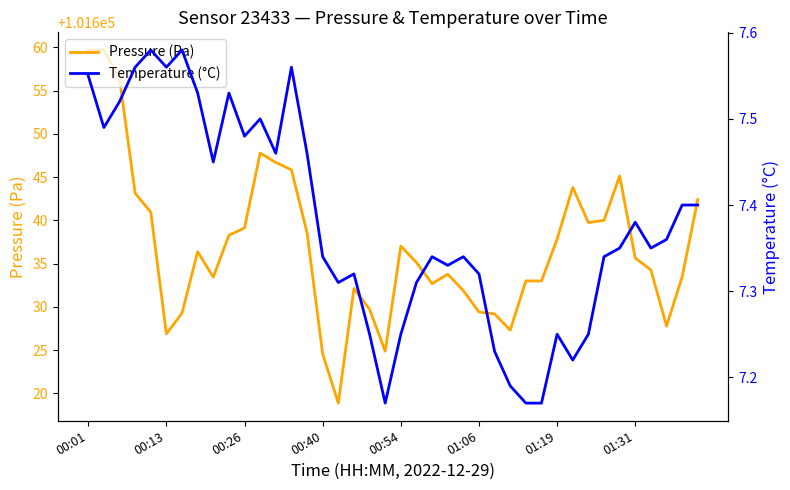

Reading left to right, what are all the values shown in this chart?

Pressure (Pa): 101659.7	101659.7	101656.4	101643.1	101641.0	101626.9	101629.3	101636.4	101633.4	101638.3	101639.1	101647.8	101646.7	101645.8	101638.6	101624.6	101618.9	101632.1	101629.7	101624.9	101637.0	101635.1	101632.7	101633.8	101631.9	101629.4	101629.2	101627.3	101633.0	101633.0	101637.8	101643.8	101639.8	101640.0	101645.1	101635.6	101634.3	101627.8	101633.5	101642.4
Temperature (°C): 7.5	7.5	7.5	7.6	7.6	7.6	7.6	7.5	7.5	7.5	7.5	7.5	7.5	7.6	7.5	7.3	7.3	7.3	7.2	7.2	7.2	7.3	7.3	7.3	7.3	7.3	7.2	7.2	7.2	7.2	7.2	7.2	7.2	7.3	7.3	7.4	7.3	7.4	7.4	7.4